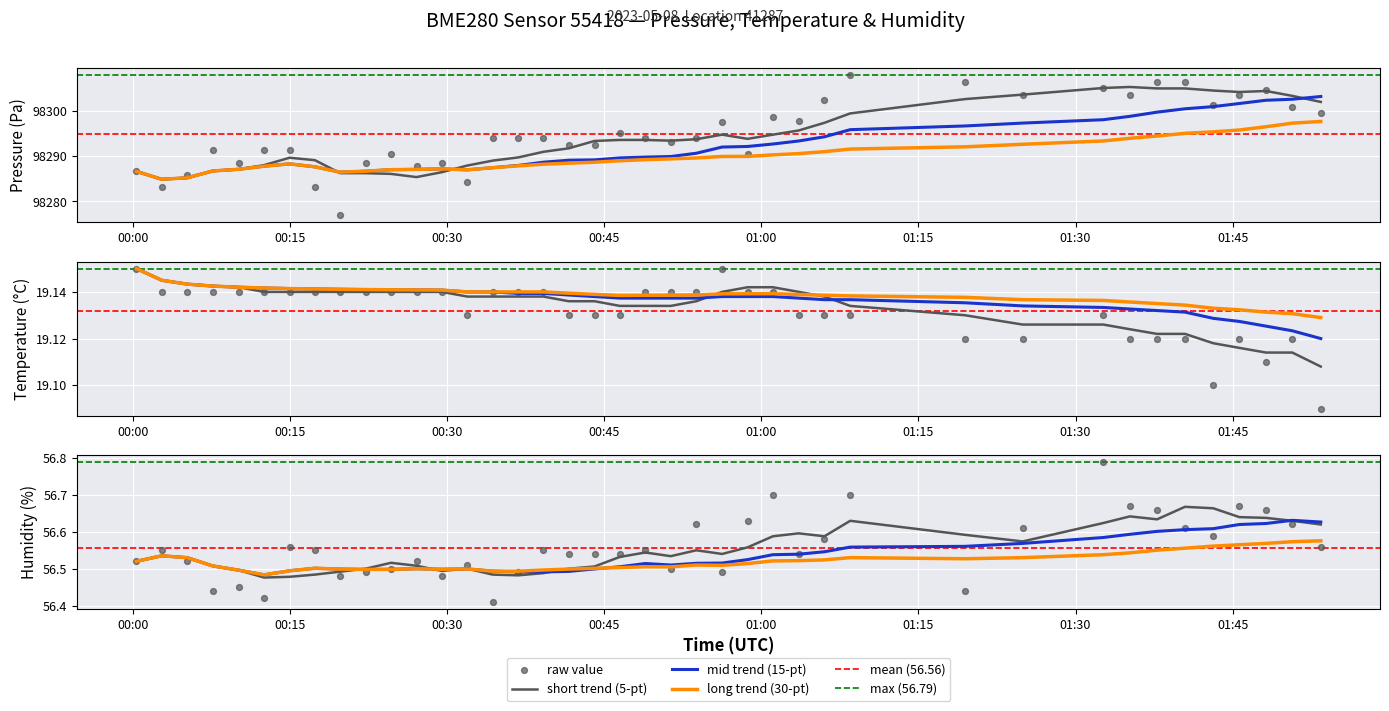

Is the value of temperature at 31 greater than the value of pressure at 00:45?

No